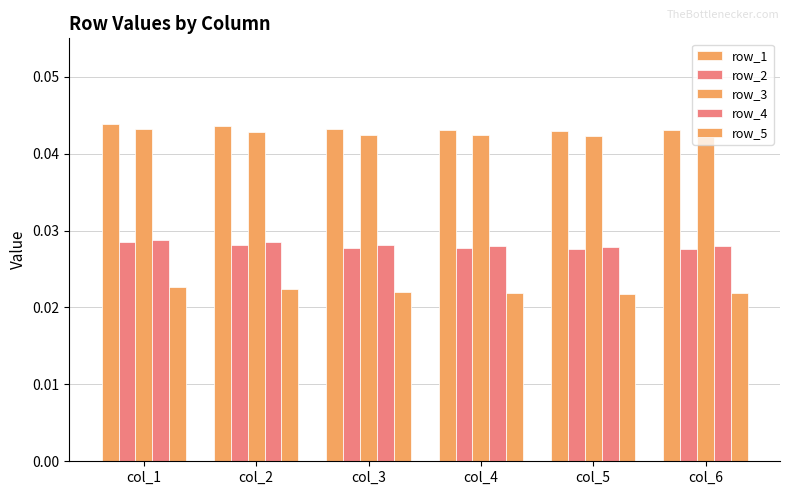

Reading left to right, list all the values displayed in this chart.

row_1: col_1=0.0	col_2=0.0	col_3=0.0	col_4=0.0	col_5=0.0	col_6=0.0
row_2: col_1=0.0	col_2=0.0	col_3=0.0	col_4=0.0	col_5=0.0	col_6=0.0
row_3: col_1=0.0	col_2=0.0	col_3=0.0	col_4=0.0	col_5=0.0	col_6=0.0
row_4: col_1=0.0	col_2=0.0	col_3=0.0	col_4=0.0	col_5=0.0	col_6=0.0
row_5: col_1=0.0	col_2=0.0	col_3=0.0	col_4=0.0	col_5=0.0	col_6=0.0